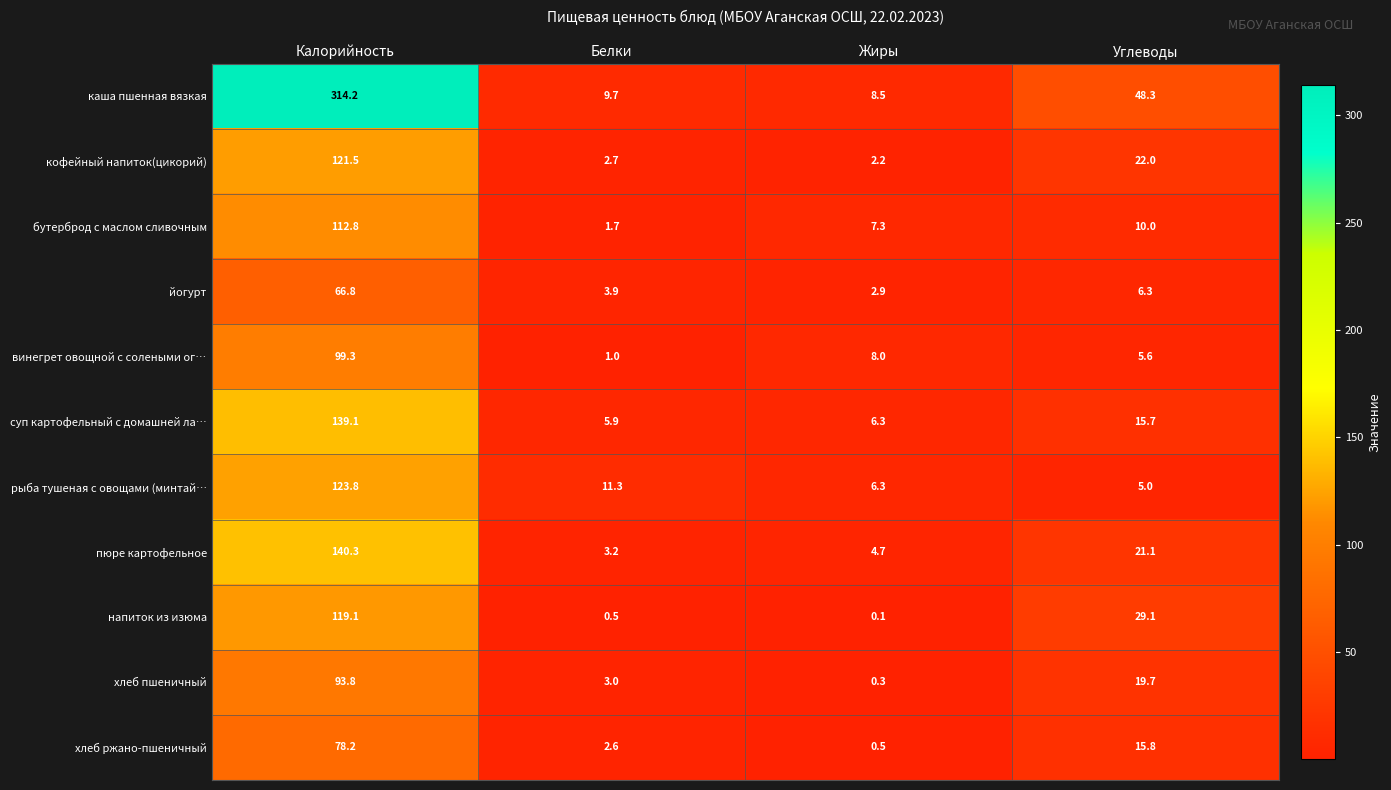

Is it true that кофейный напиток(цикорий) equals 2.7 at Белки?

True